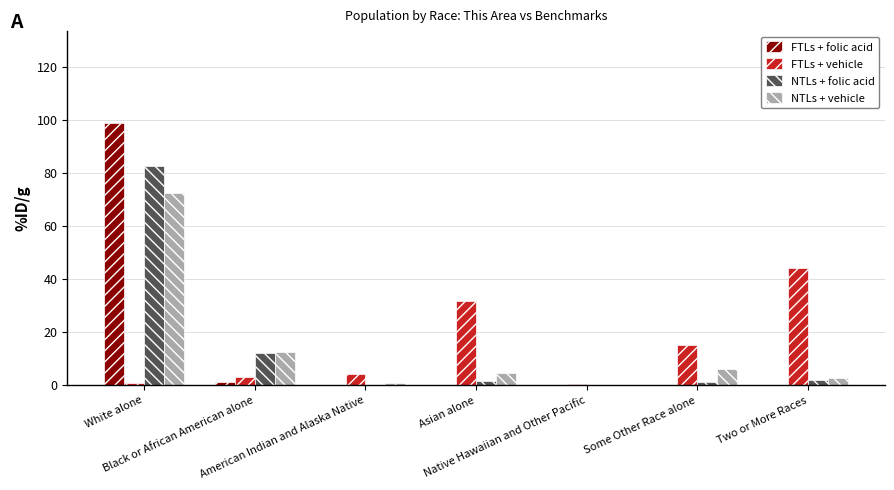

How many groups of bars are there?

7